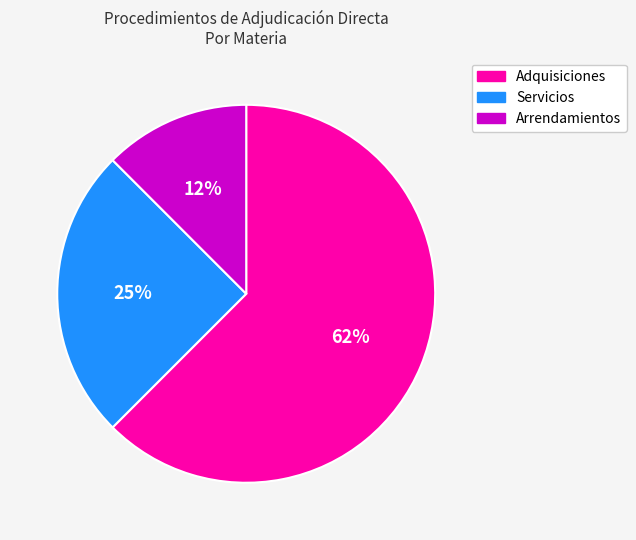

How many segments does this pie chart have?

3